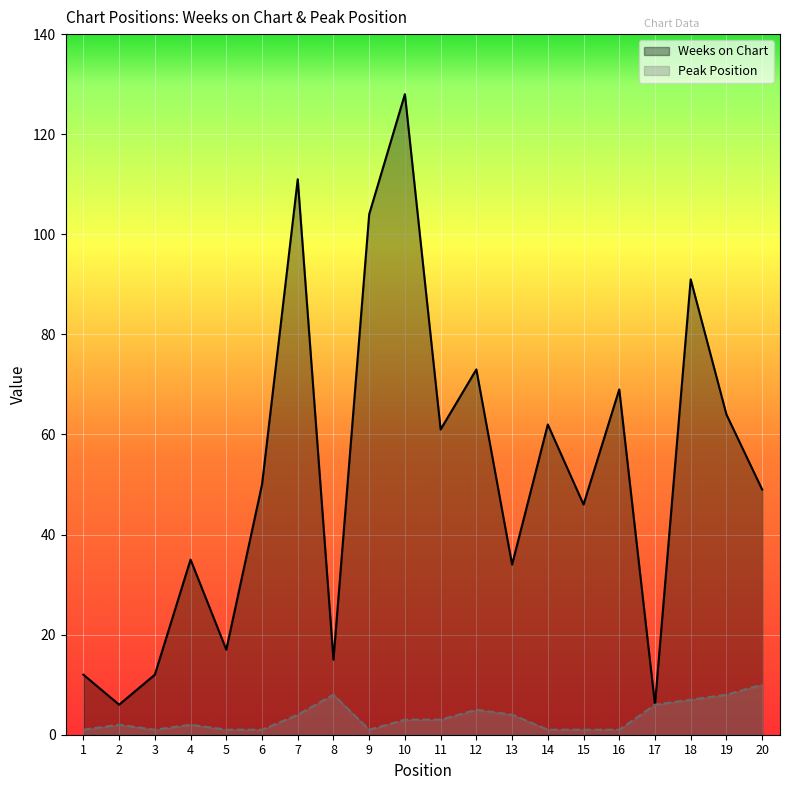

At which label is Weeks on Chart closest to 67?

16